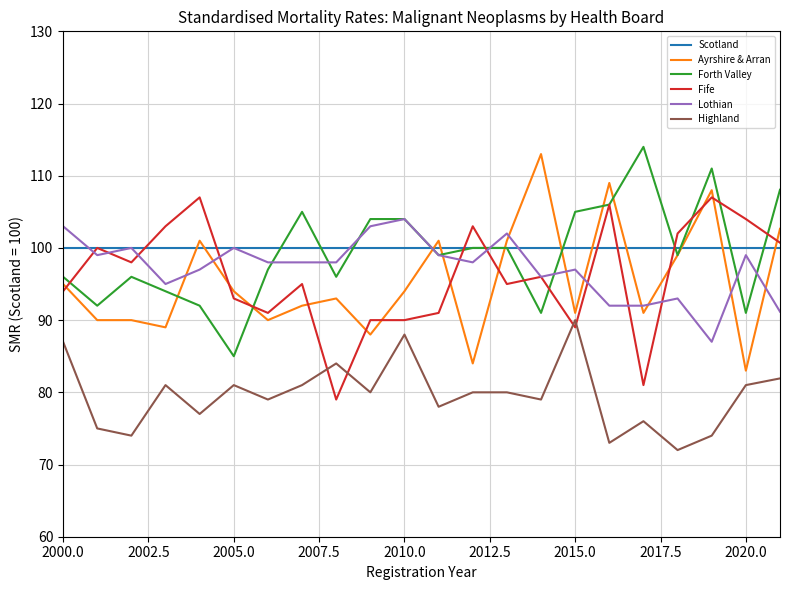

True or false: Highland and Scotland intersect in this chart.

False